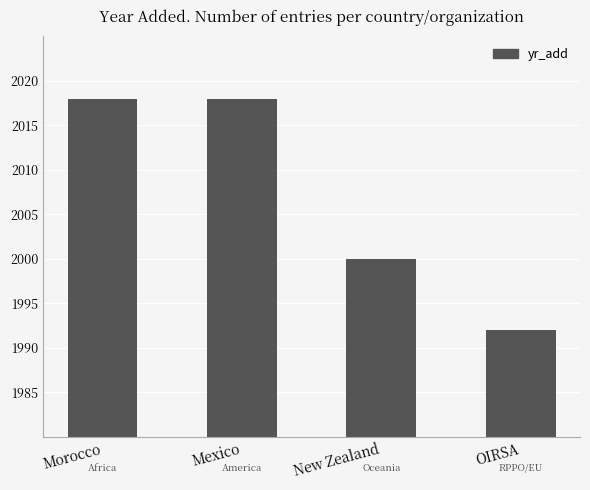

What is the label of the 1st bar from the right?

OIRSA